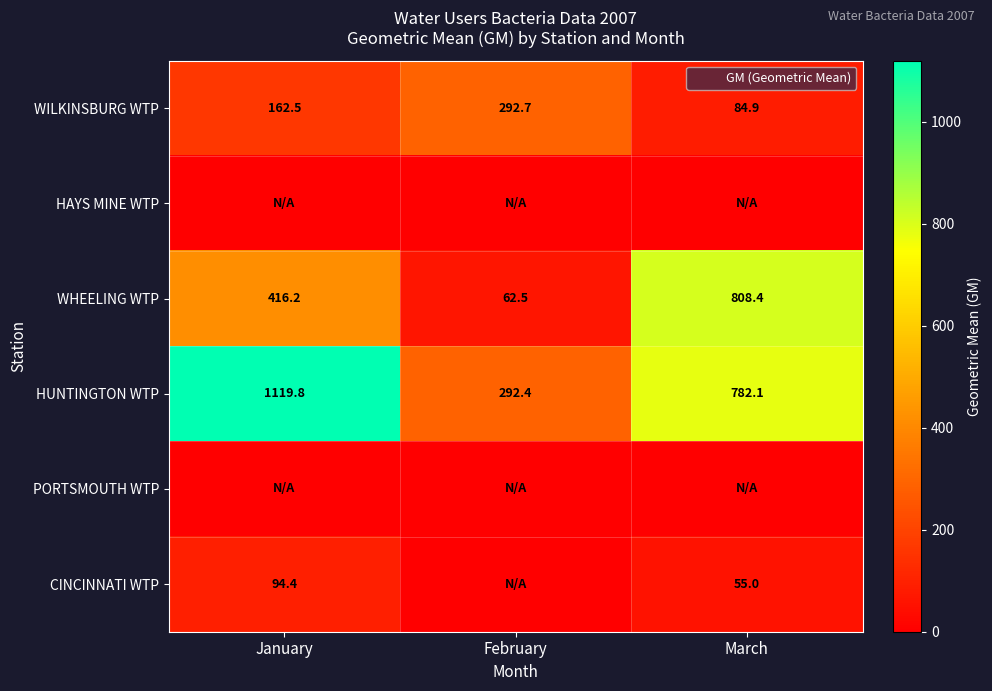

How many distinct data groups are displayed?

6